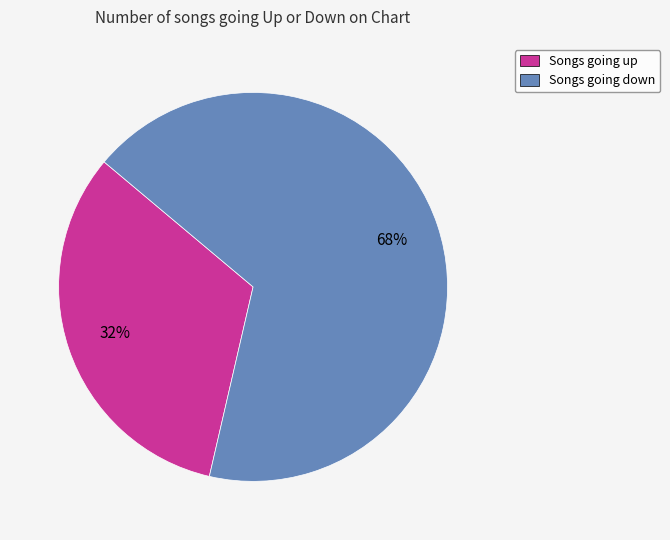

Which category has the biggest portion of the pie?

Songs going down